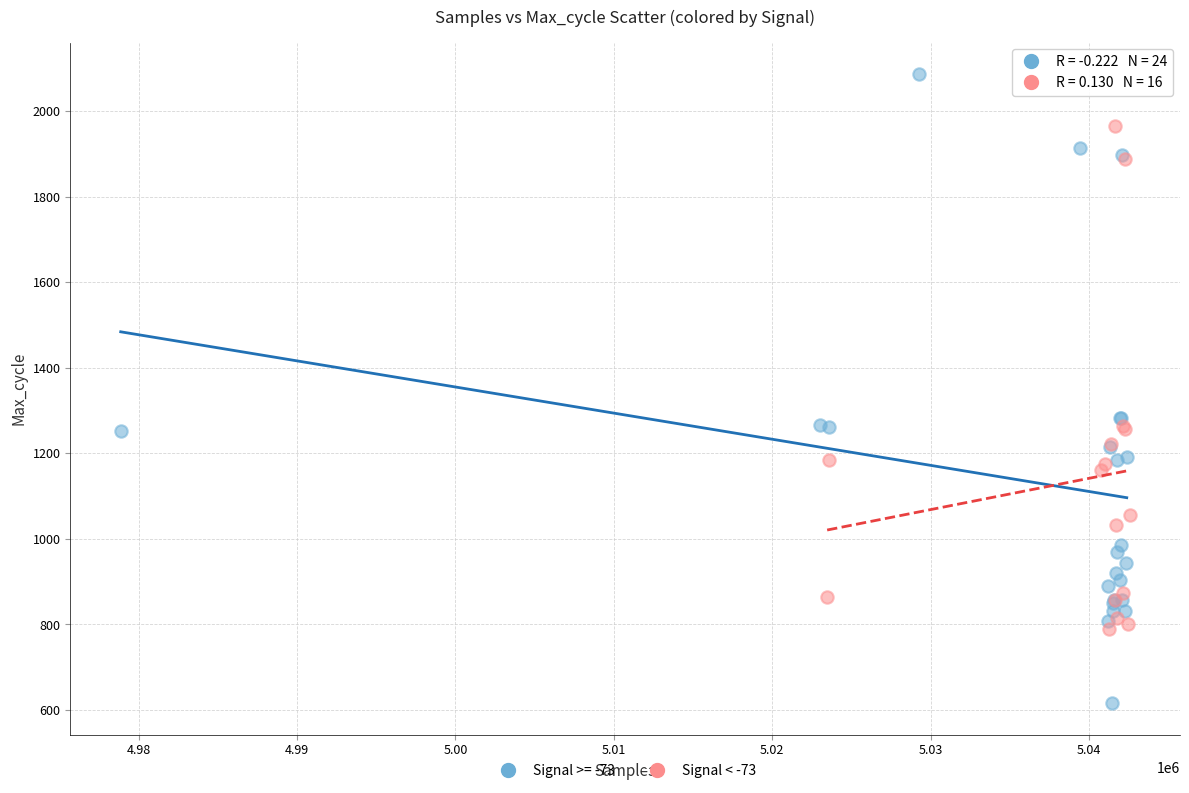

Which series reaches the maximum Y coordinate?

Signal >= -73